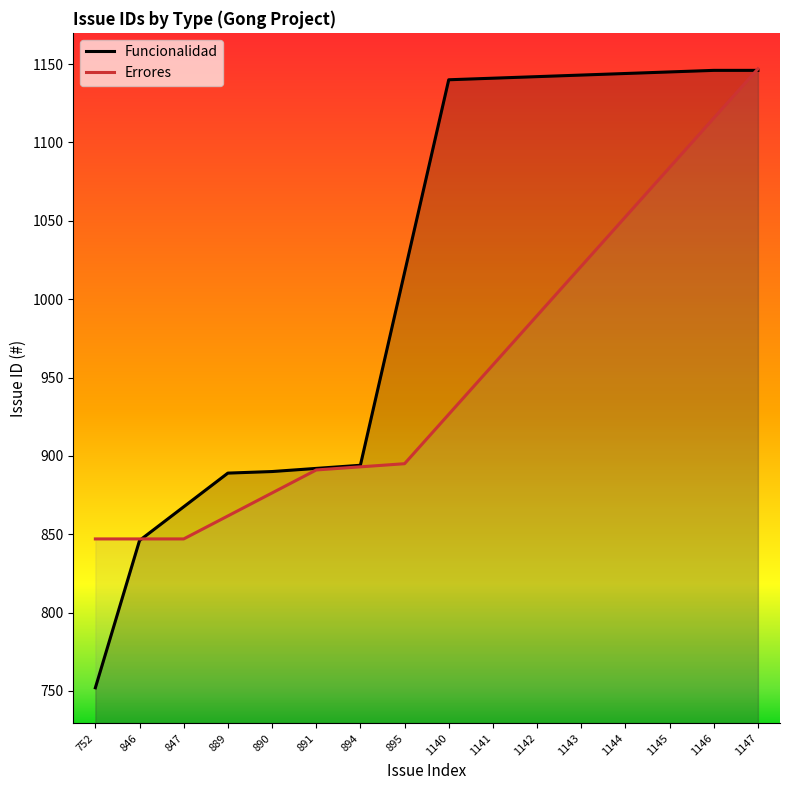

True or false: Errores and Funcionalidad cross at least once.

True